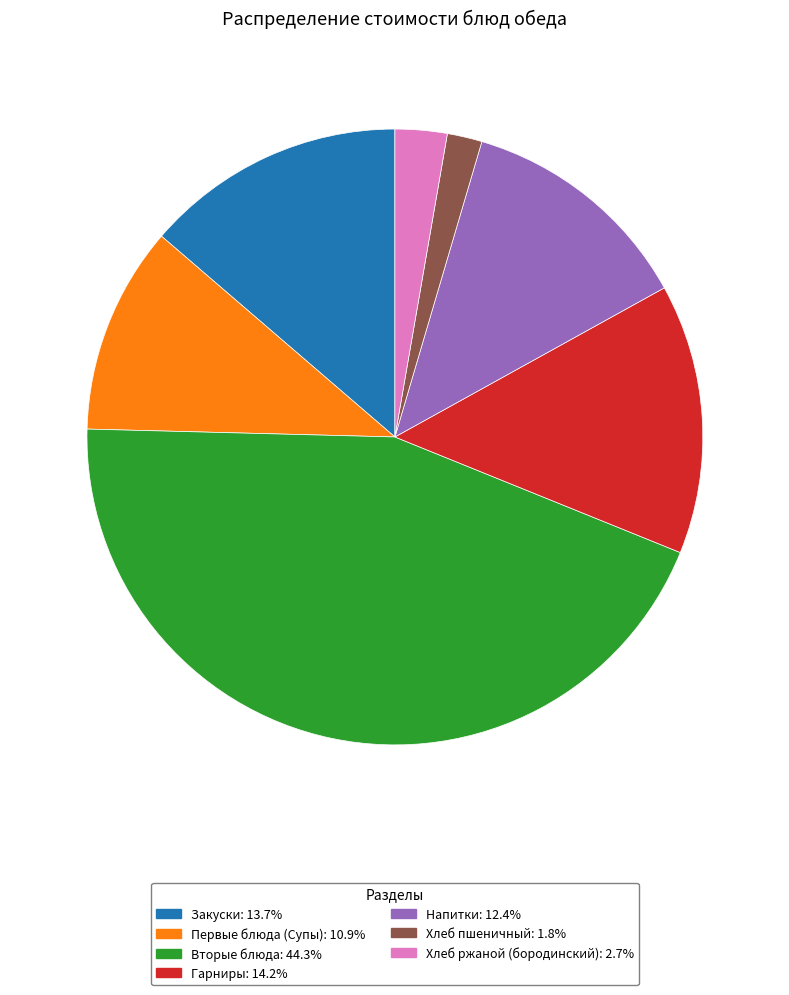

Combined, do Хлеб пшеничный: 1.8% and Гарниры: 14.2% account for over 50%?

No